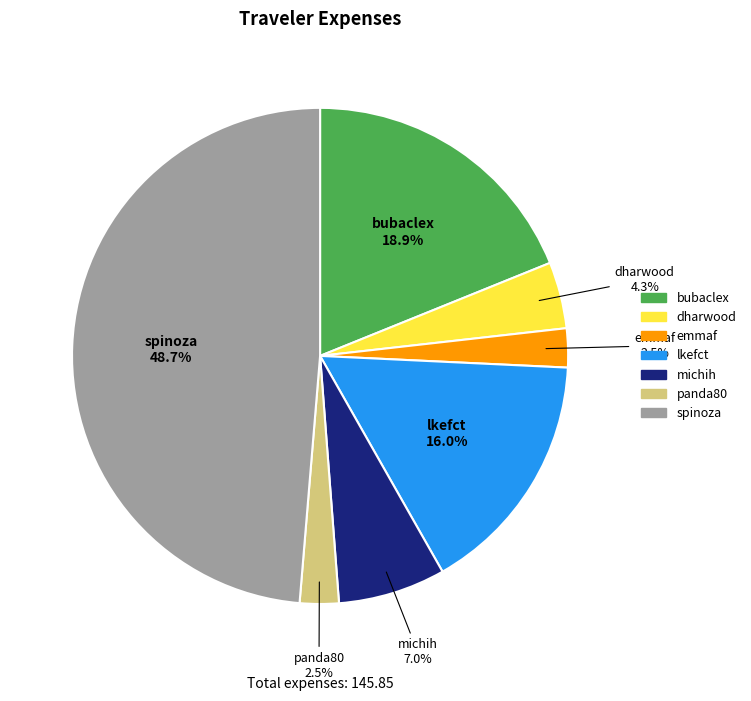

Count the number of slices in the pie.

7